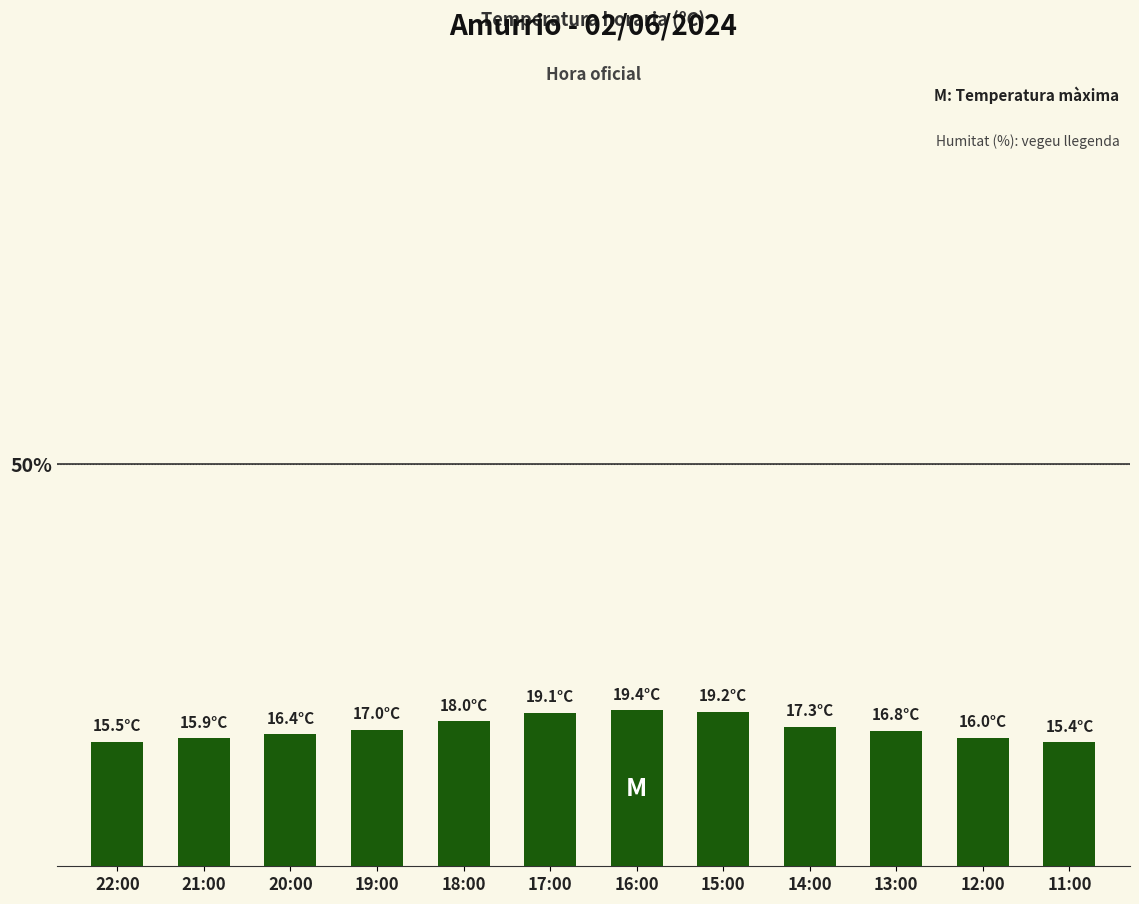

Approximately how many times larger is the value at 18:00 compared to 19:00?

1.1